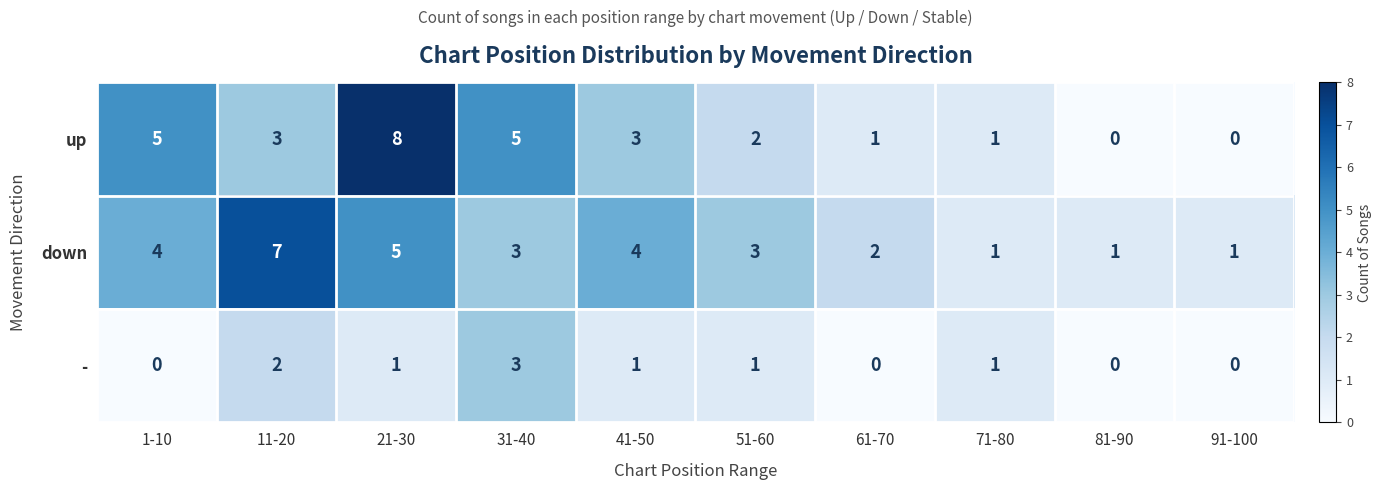

Reading left to right, list all the values displayed in this chart.

up: 5	3	8	5	3	2	1	1	0	0
down: 4	7	5	3	4	3	2	1	1	1
-: 0	2	1	3	1	1	0	1	0	0